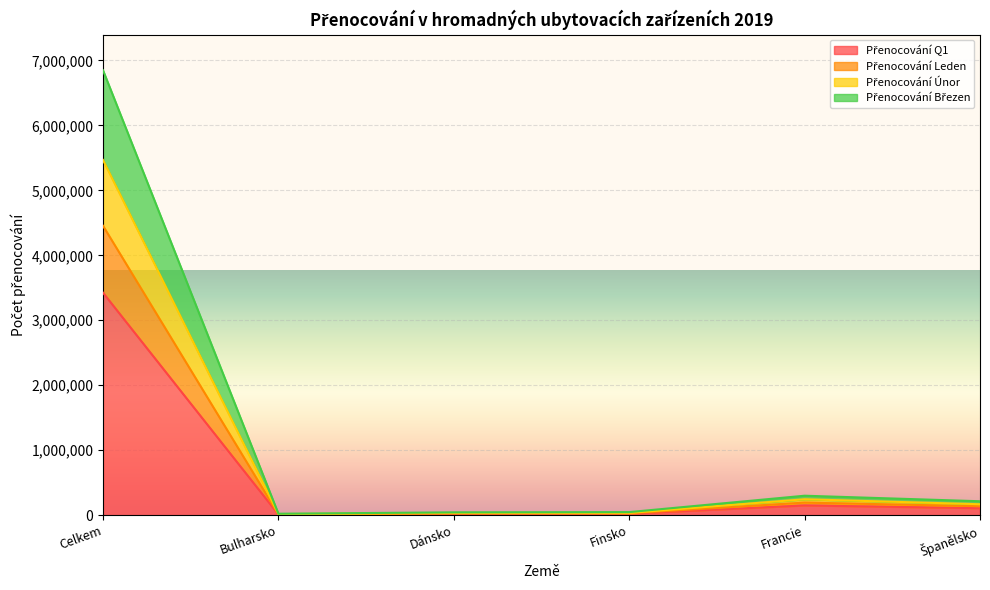

What is the minimum value shown in the chart?

10991